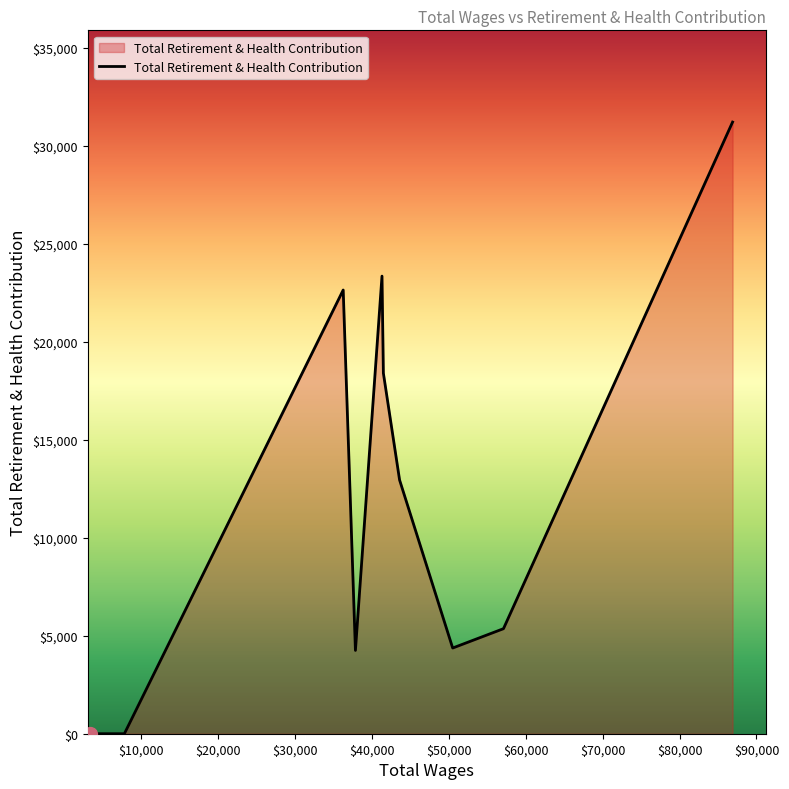

What is the difference between the maximum and minimum values?

31211